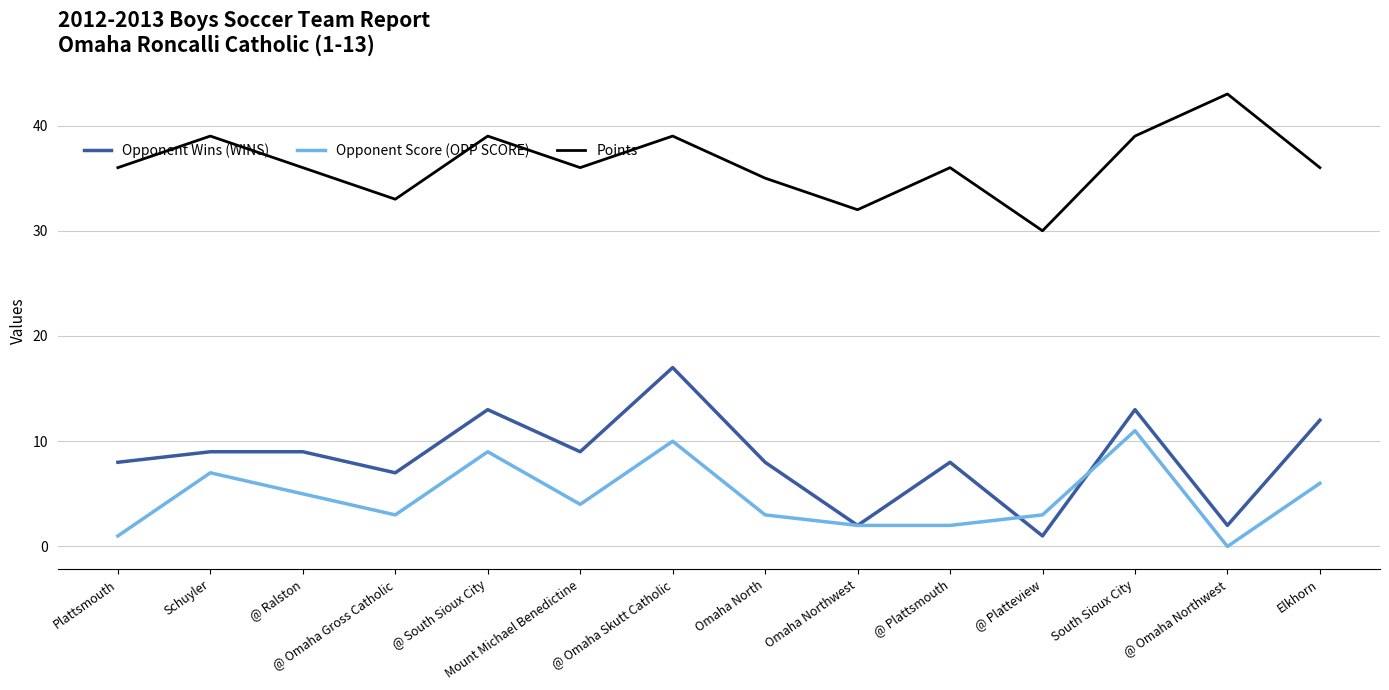

True or false: Opponent Score (OPP SCORE) and Opponent Wins (WINS) intersect in this chart.

True